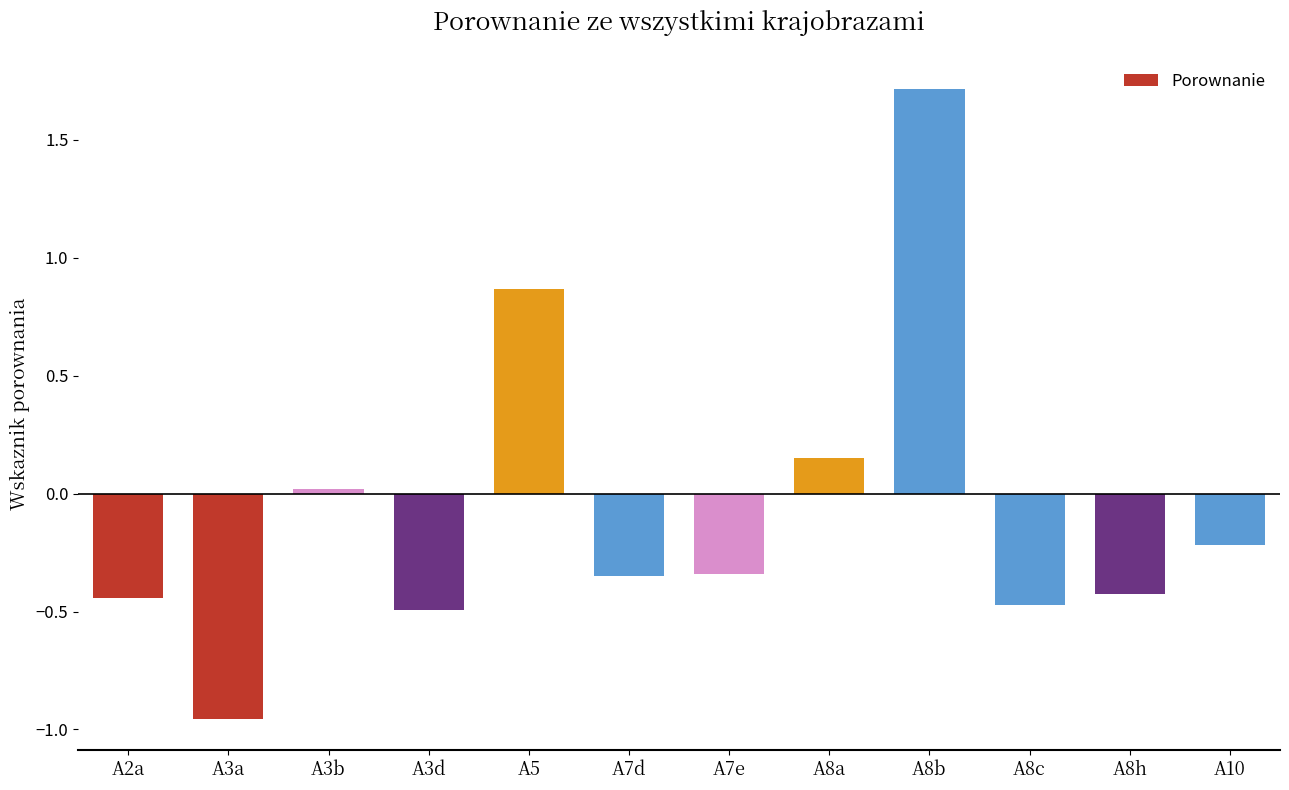

What is the change in value from A3a to A8h?

+0.5